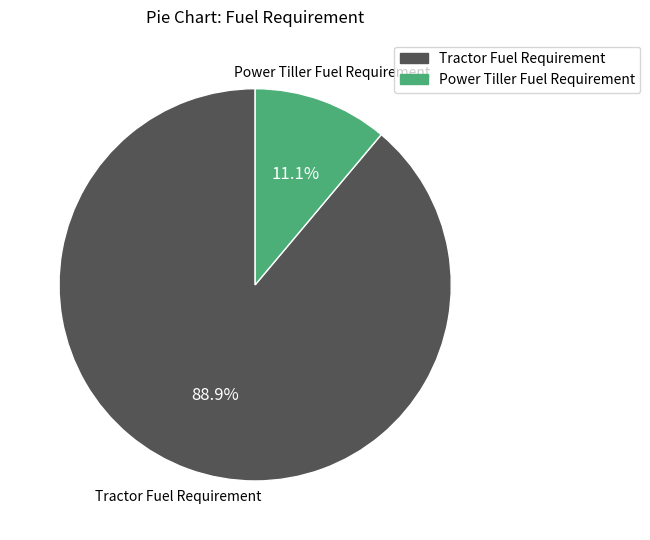

Combined, what portion of the pie is Power Tiller Fuel Requirement and Tractor Fuel Requirement?

100.0%